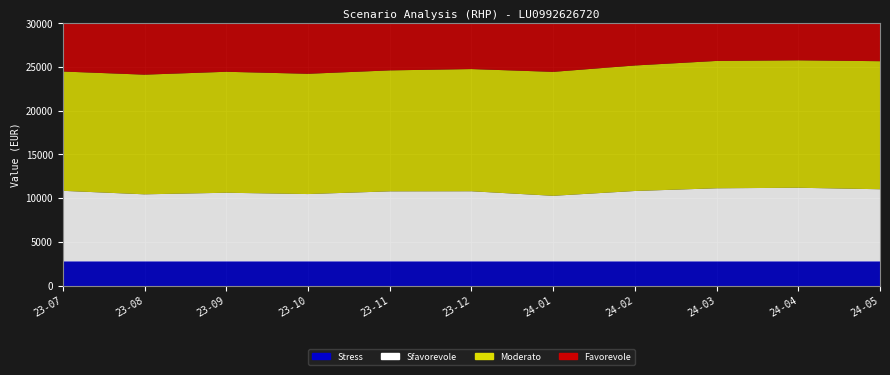

Reading left to right, what are all the values shown in this chart?

Stress: 2023-07-31=2750	2023-08-31=2750	2023-09-30=2750	2023-10-31=2750	2023-11-30=2750	2023-12-31=2750	2024-01-31=2750	2024-02-29=2750	2024-03-31=2750	2024-04-30=2750	2024-05-31=2750
Sfavorevole: 2023-07-31=8080	2023-08-31=7680	2023-09-30=7860	2023-10-31=7710	2023-11-30=8020	2023-12-31=8030	2024-01-31=7510	2024-02-29=8060	2024-03-31=8370	2024-04-30=8430	2024-05-31=8260
Moderato: 2023-07-31=13640	2023-08-31=13680	2023-09-30=13830	2023-10-31=13750	2023-11-30=13830	2023-12-31=13970	2024-01-31=14170	2024-02-29=14350	2024-03-31=14560	2024-04-30=14570	2024-05-31=14640
Favorevole: 2023-07-31=25400	2023-08-31=25400	2023-09-30=25400	2023-10-31=25400	2023-11-30=25400	2023-12-31=25400	2024-01-31=25400	2024-02-29=25400	2024-03-31=25400	2024-04-30=25400	2024-05-31=25400